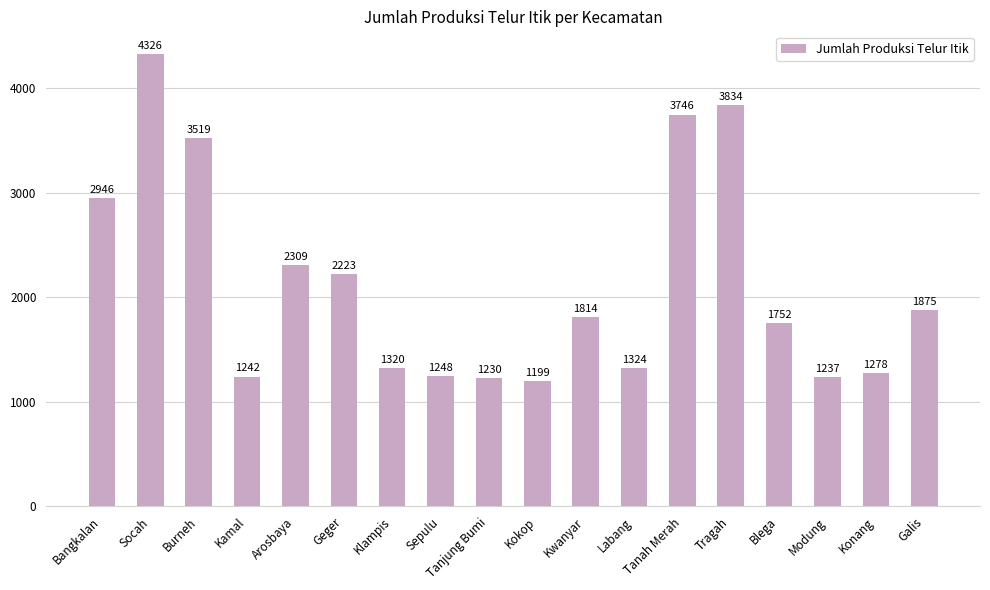

What is the maximum value shown in the chart?

4326